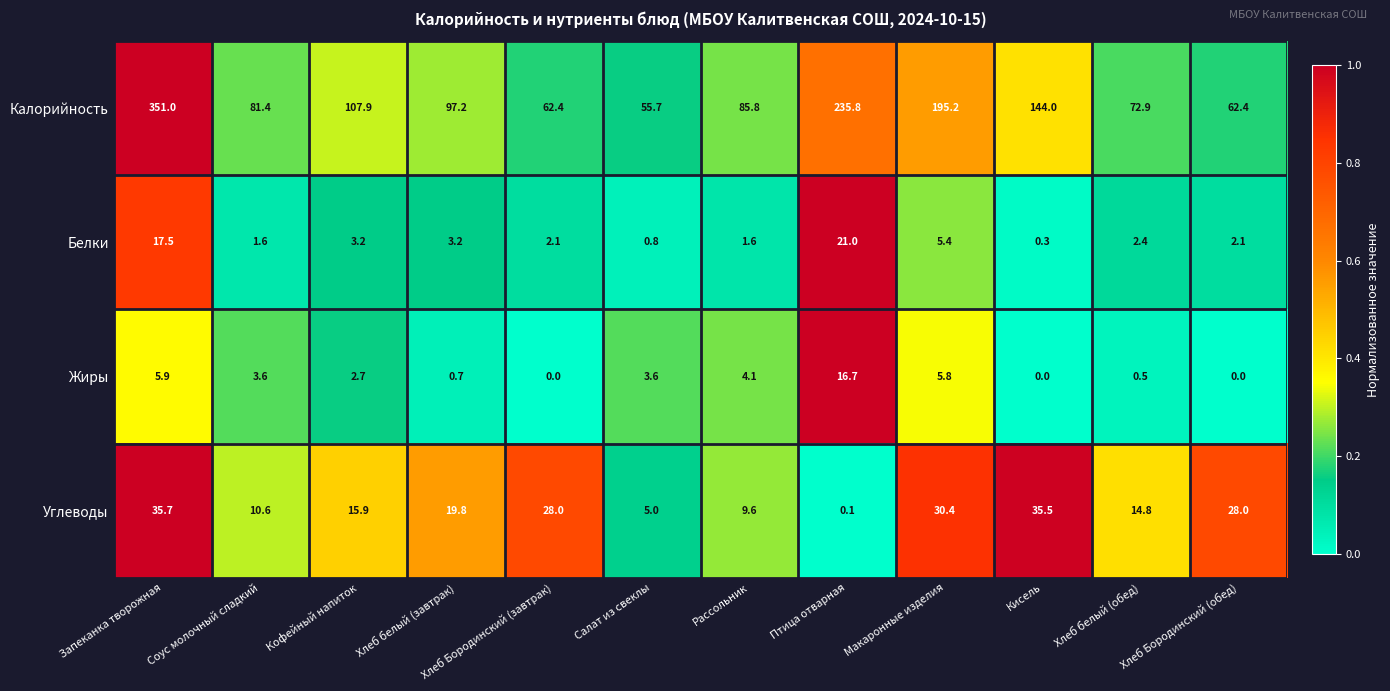

At Кисель, list the series in order from largest to smallest.

Калорийность, Углеводы, Белки, Жиры